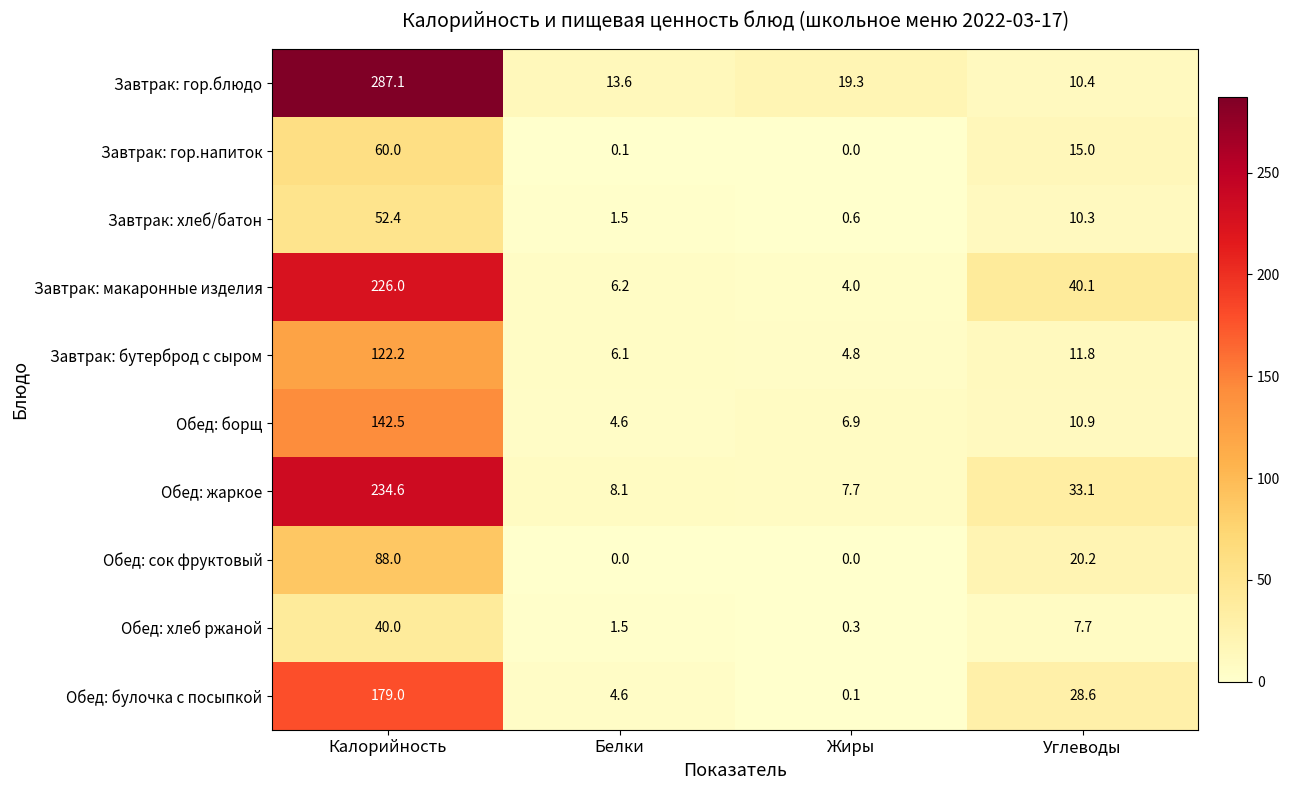

Between Белки and Углеводы, which series saw the biggest shift?

Завтрак: макаронные изделия